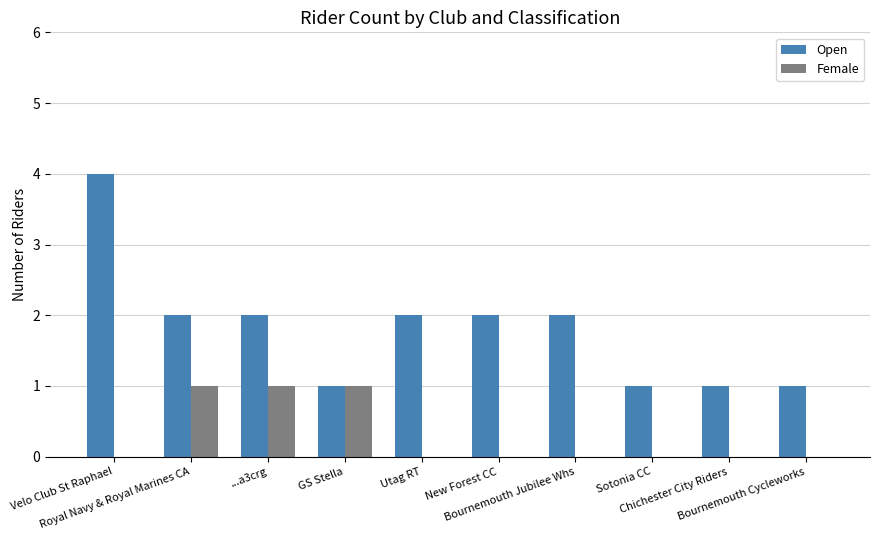

Reading left to right, extract all data points from this chart.

Open: 4	2	2	1	2	2	2	1	1	1
Female: 0	1	1	1	0	0	0	0	0	0